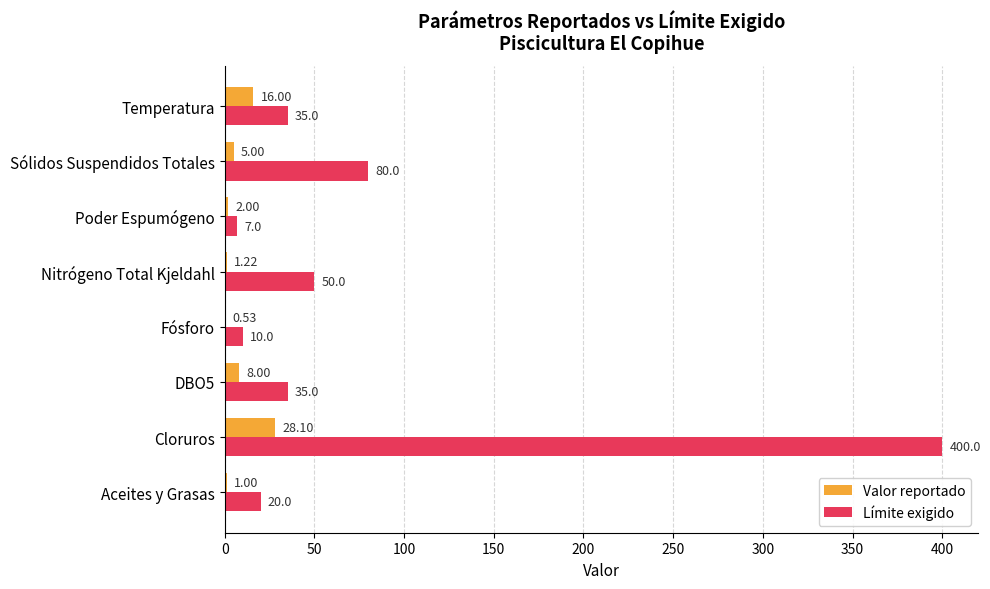

What is the sum of the Límite exigido values at Temperatura and Poder Espumógeno?

42.0